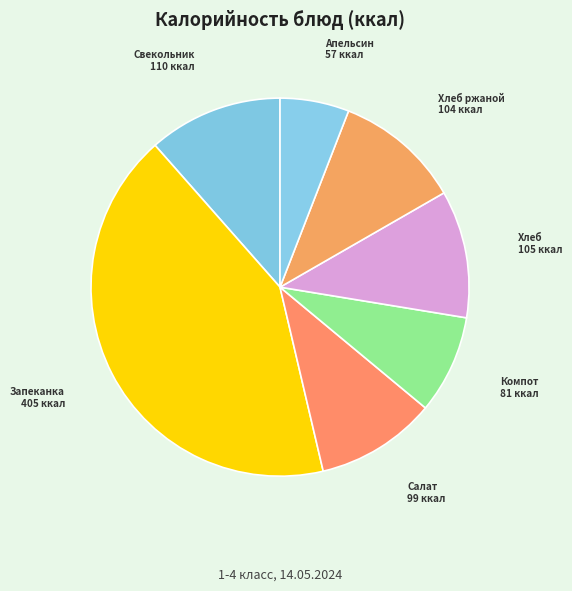

What is the smallest slice in the pie chart?

Апельсин